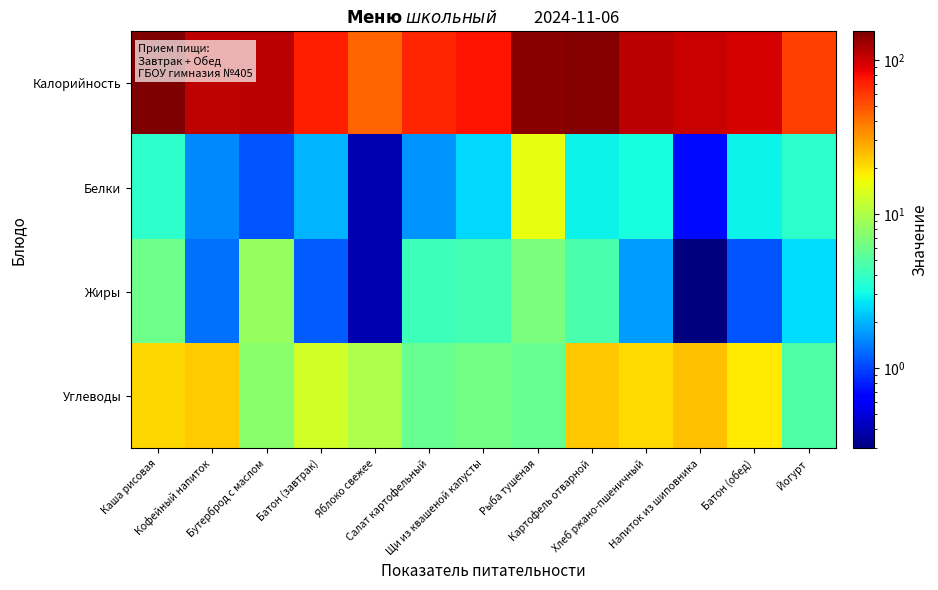

Reading left to right, transcribe all the data shown in this chart.

Калорийность: Каша рисовая=153.5	Кофейный напиток=107.3	Бутерброд с маслом=110.0	Батон (завтрак)=70.4	Яблоко свежее=44.4	Салат картофельный=67.7	Щи из квашеной капусты=75.8	Рыба тушеная=144.5	Картофель отварной=147.9	Хлеб ржано-пшеничный=109.7	Напиток из шиповника=103.1	Батон (обед)=95.9	Йогурт=56.9
Белки: Каша рисовая=3.8	Кофейный напиток=1.5	Бутерброд с маслом=1.1	Батон (завтрак)=2.0	Яблоко свежее=0.4	Салат картофельный=1.6	Щи из квашеной капусты=2.5	Рыба тушеная=15.3	Картофель отварной=2.9	Хлеб ржано-пшеничный=3.2	Напиток из шиповника=0.7	Батон (обед)=2.9	Йогурт=3.7
Жиры: Каша рисовая=6.1	Кофейный напиток=1.3	Бутерброд с маслом=8.4	Батон (завтрак)=1.2	Яблоко свежее=0.4	Салат картофельный=4.2	Щи из квашеной капусты=4.5	Рыба тушеная=6.7	Картофель отварной=4.7	Хлеб ржано-пшеничный=1.7	Напиток из шиповника=0.3	Батон (обед)=1.1	Йогурт=2.5
Углеводы: Каша рисовая=20.9	Кофейный напиток=22.4	Бутерброд с маслом=7.5	Батон (завтрак)=13.0	Яблоко свежее=9.8	Салат картофельный=5.8	Щи из квашеной капусты=6.4	Рыба тушеная=5.7	Картофель отварной=23.5	Хлеб ржано-пшеничный=20.4	Напиток из шиповника=24.4	Батон (обед)=18.6	Йогурт=4.9